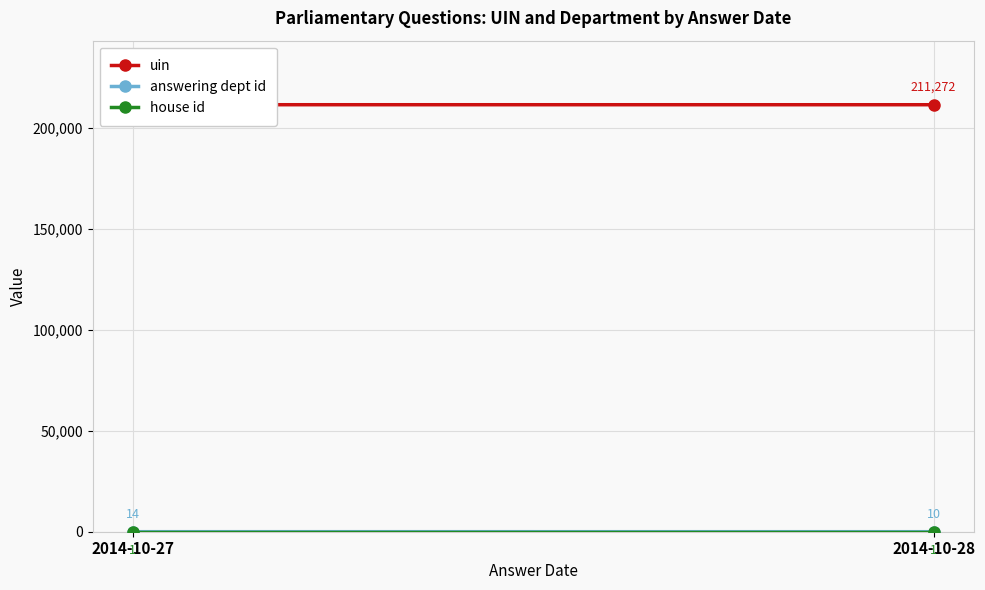

At which label does house id reach its peak?

2014-10-27